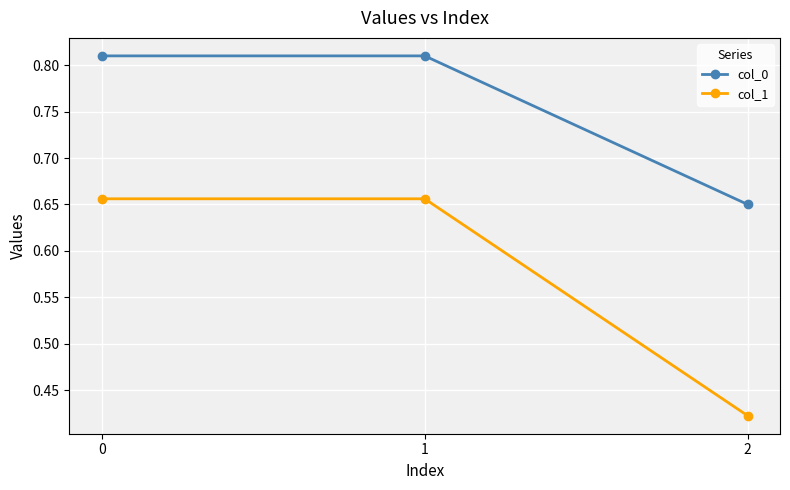

What is the sum of all col_0 values?

2.3